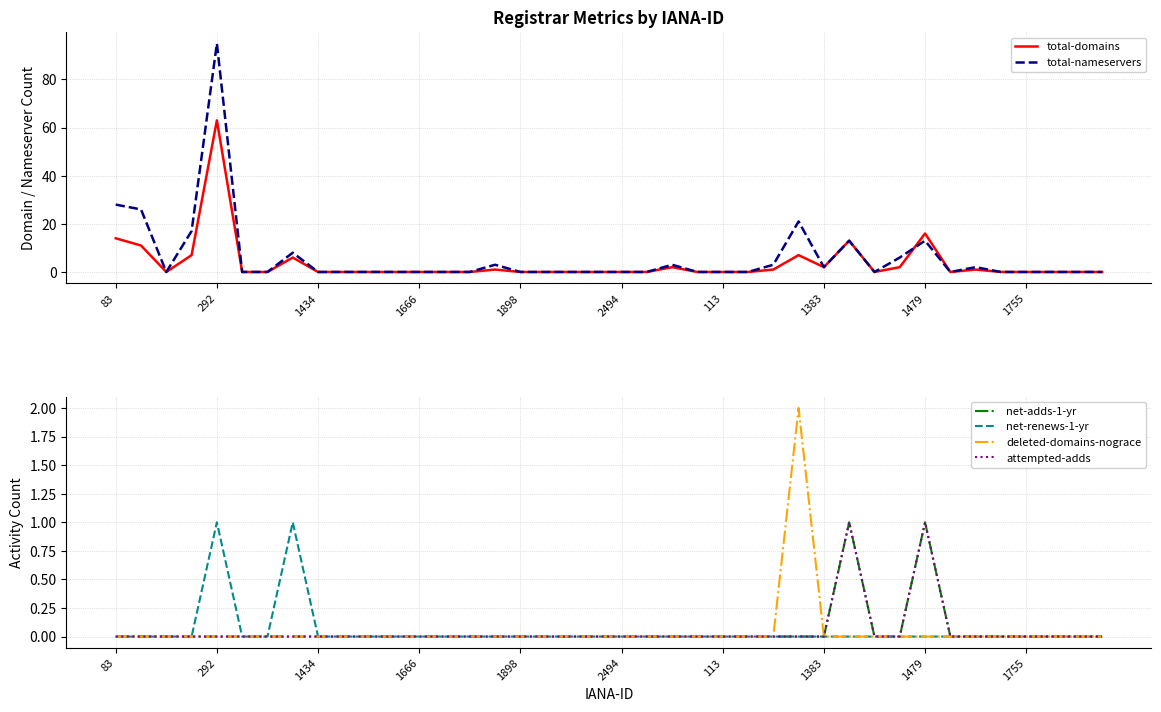

The total-nameservers series shows 2 at 1383. True or false?

True